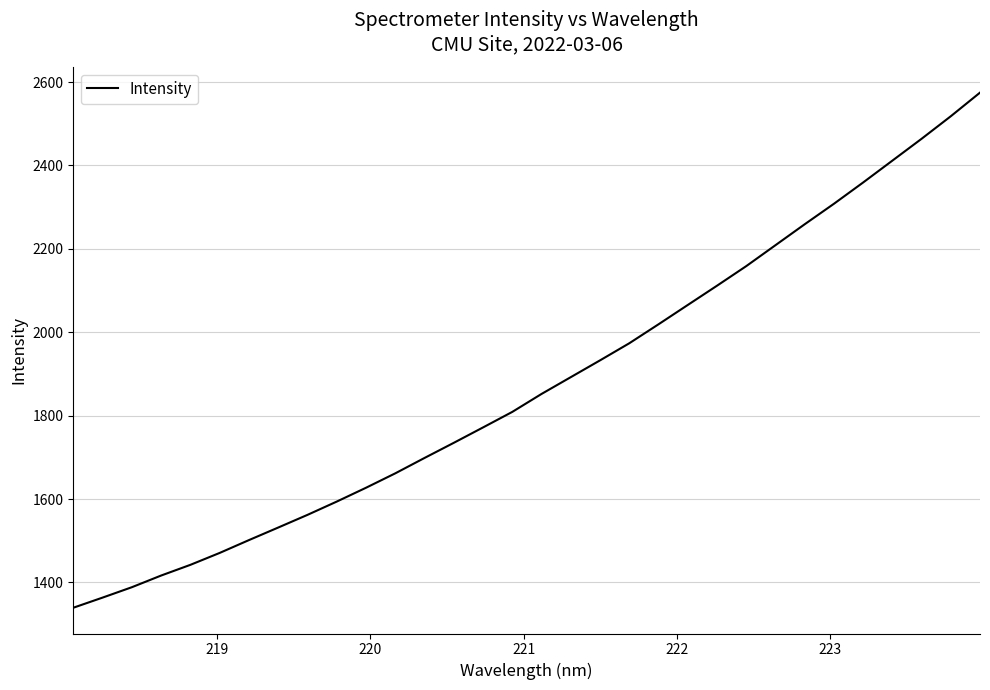

What is the difference between the maximum and minimum values?

1235.3